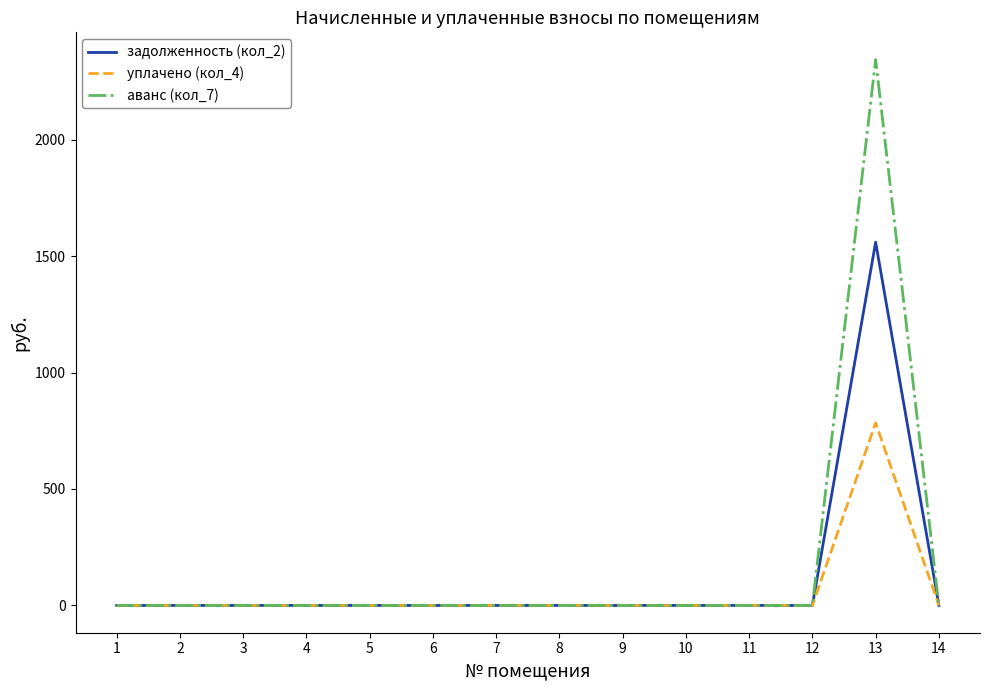

What is the maximum value shown in the chart?

2343.5